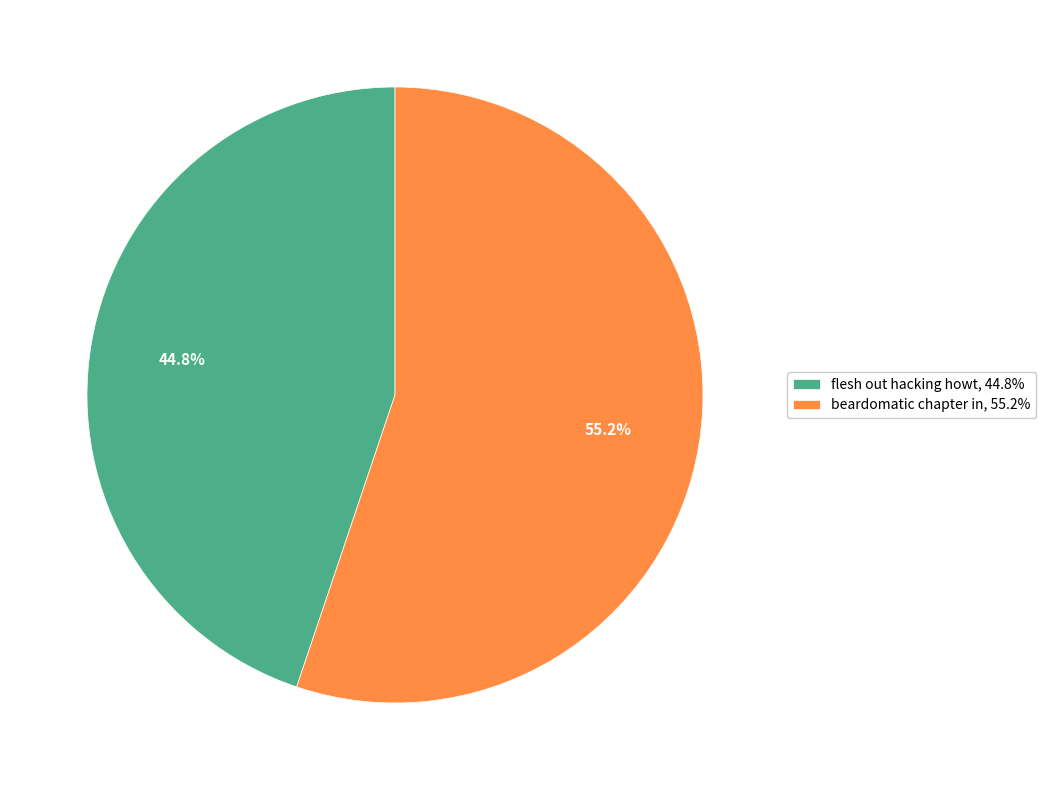

Which slice is the smallest?

flesh out hacking howt, 44.8%